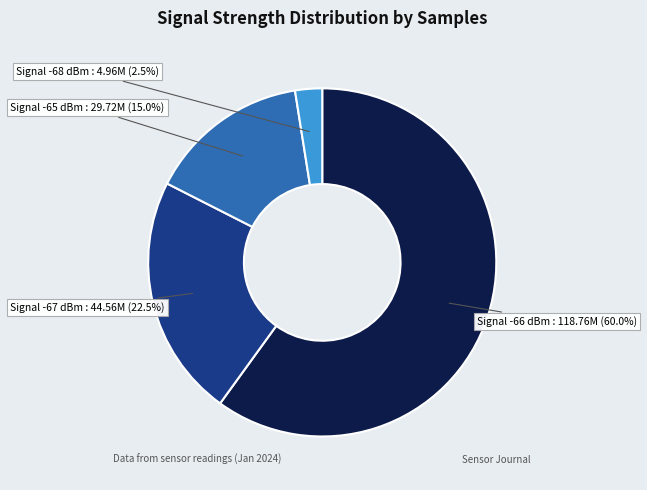

How many segments does this pie chart have?

4